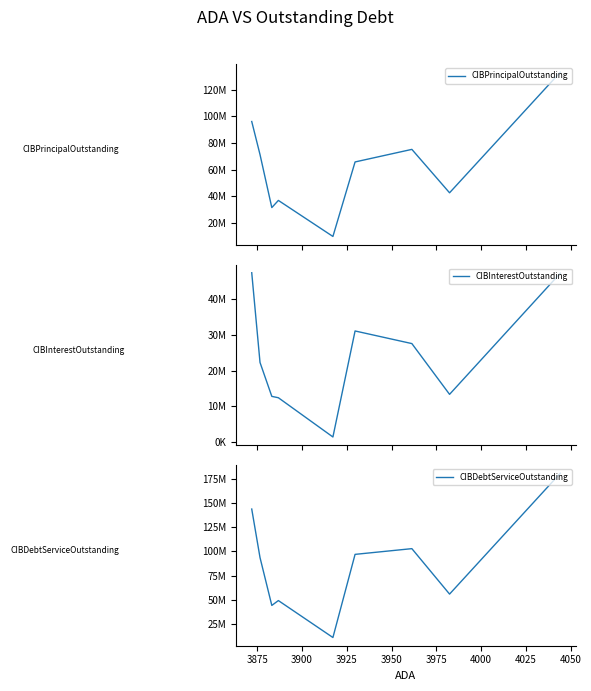

In CIBDebtServiceOutstanding, how many points are lower than both neighbors (excluding endpoints)?

3